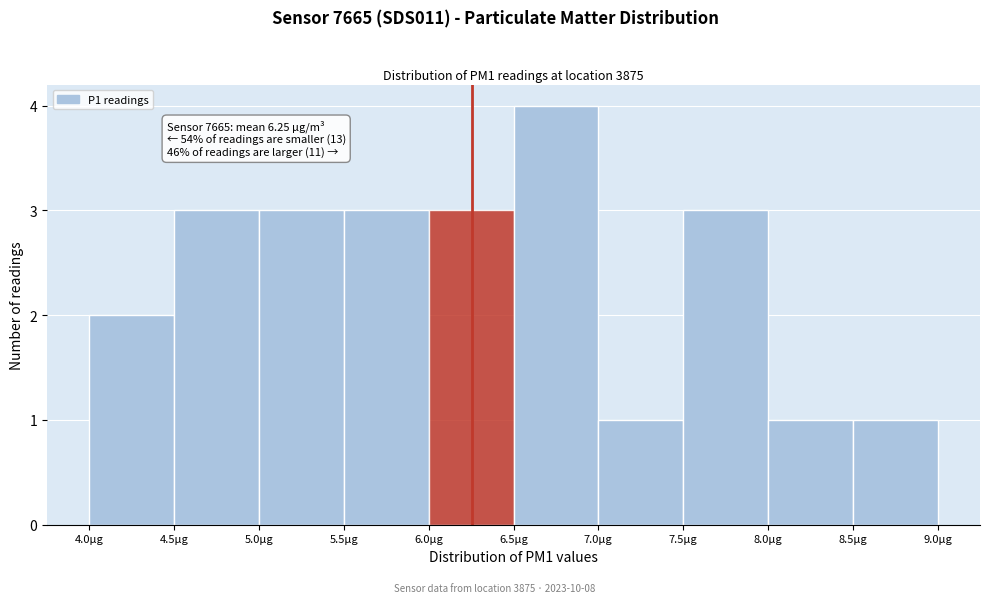

Which range on the x-axis has the tallest bar?

6.5 to 7.0